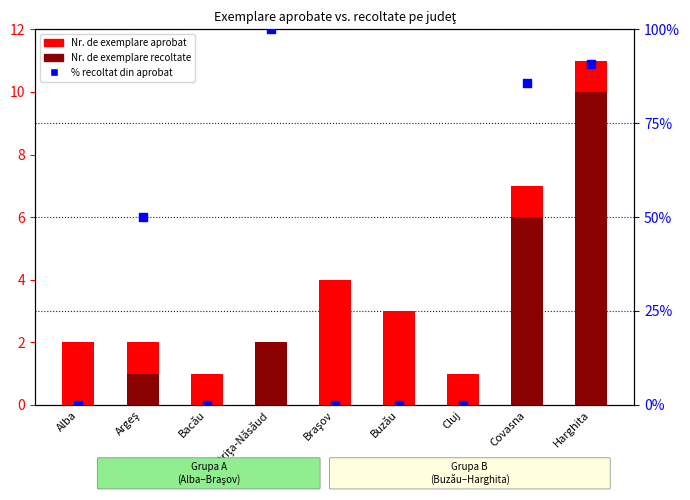

At which category is the sum across all series the highest?

Harghita